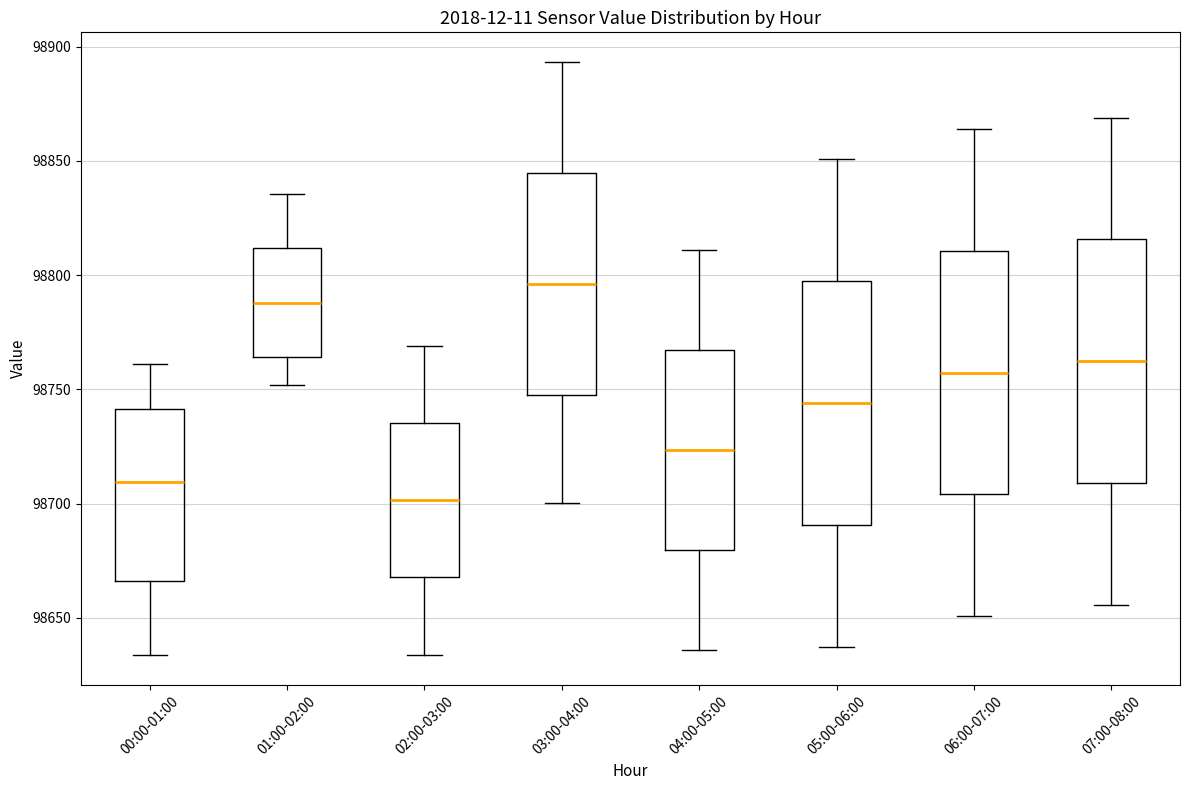

Which box has the lowest median line?

02:00-03:00